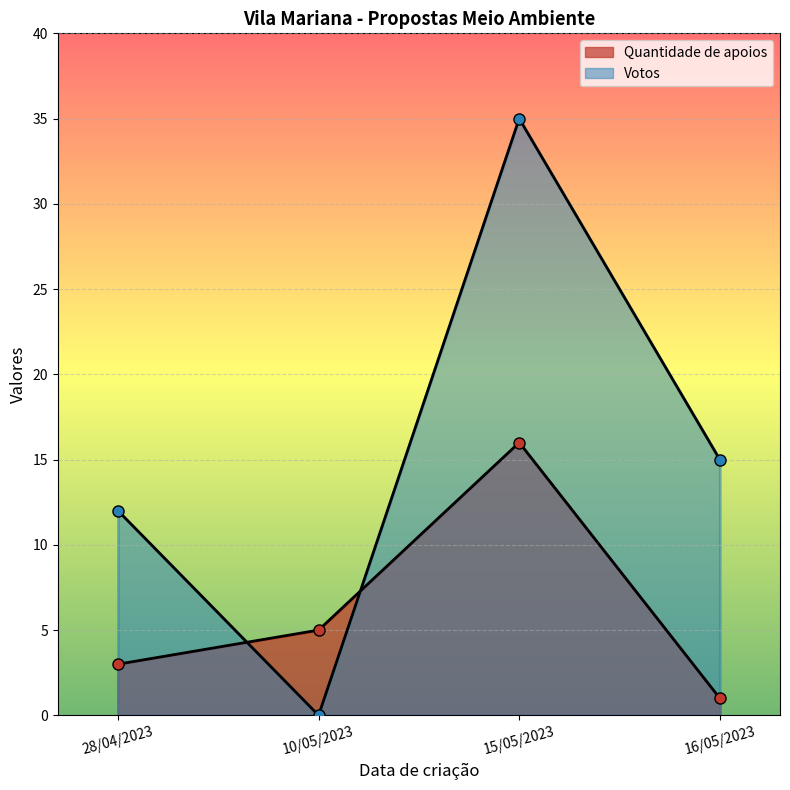

How many interior local peaks does the Quantidade de apoios series have?

1